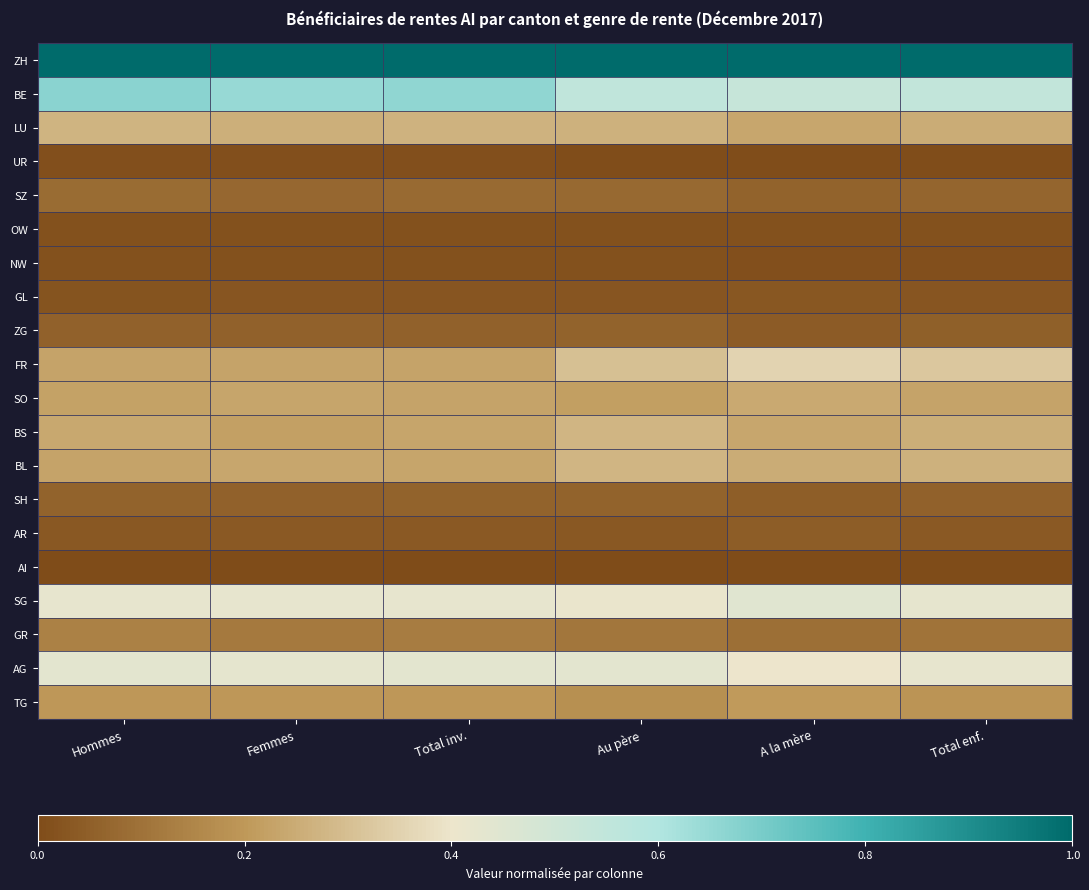

Which has a higher value, Total inv. or A la mère?

Total inv.